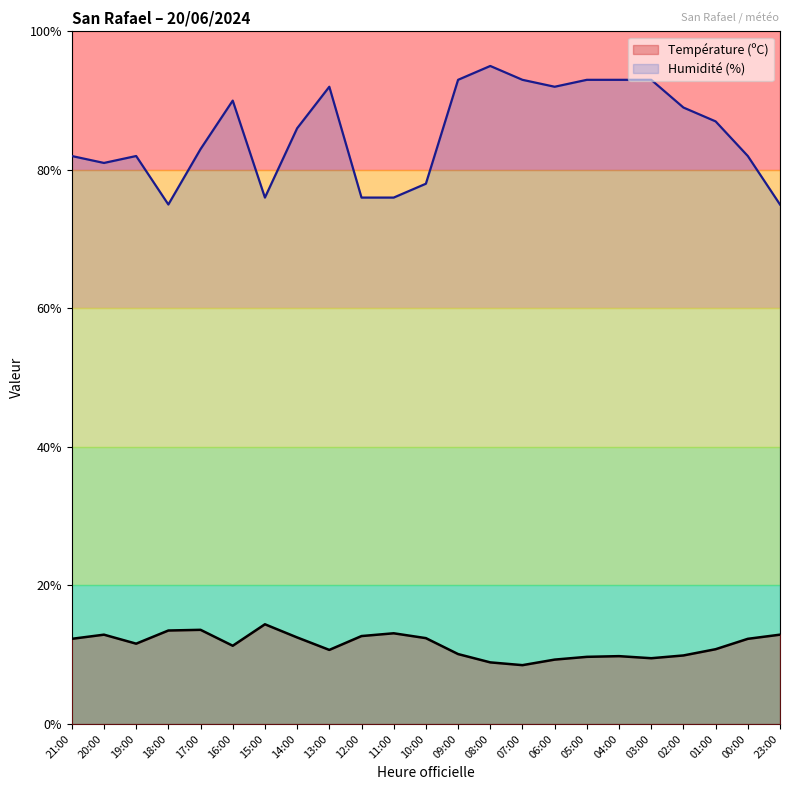

Which category has the lowest value in the Température (ºC) series?

07:00